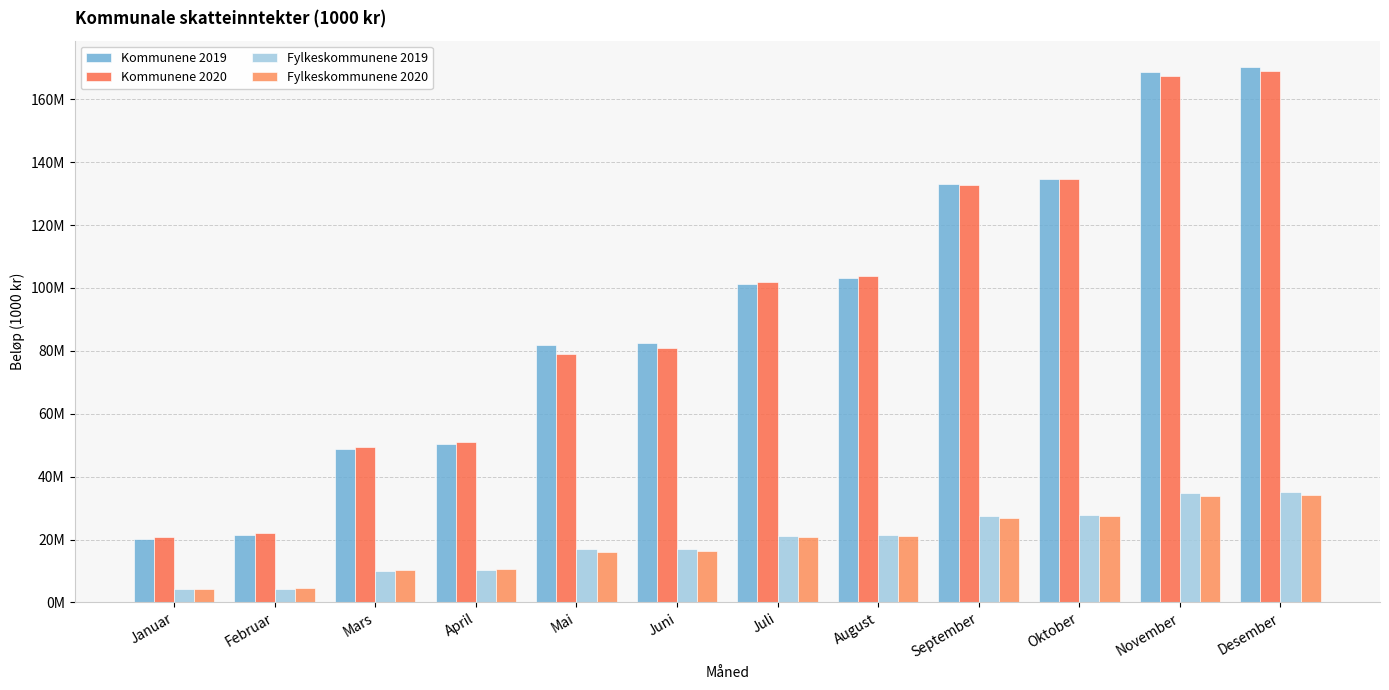

Which series has the widest spread of values?

Kommunene 2019